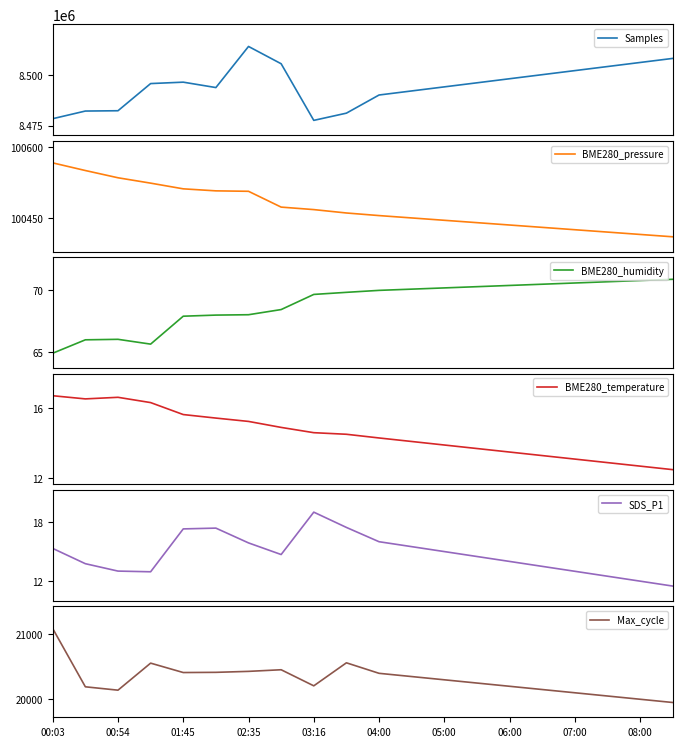

What is the spread (max minus min) of values at 17?

8503987.5